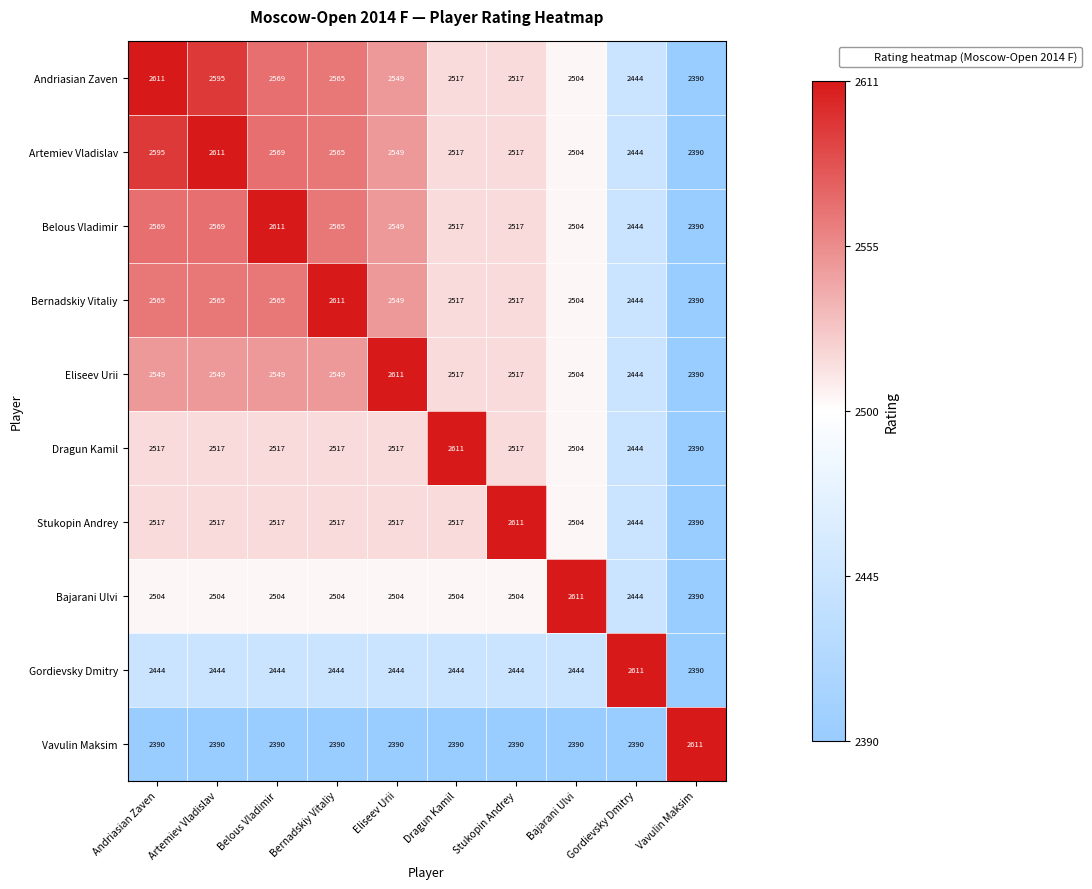

Is the value of Vavulin Maksim at Eliseev Urii greater than the value of Belous Vladimir at Stukopin Andrey?

No